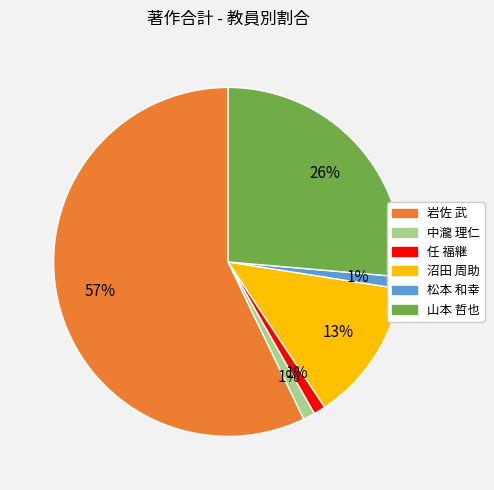

To the nearest percent, what is the average slice percentage?

17%